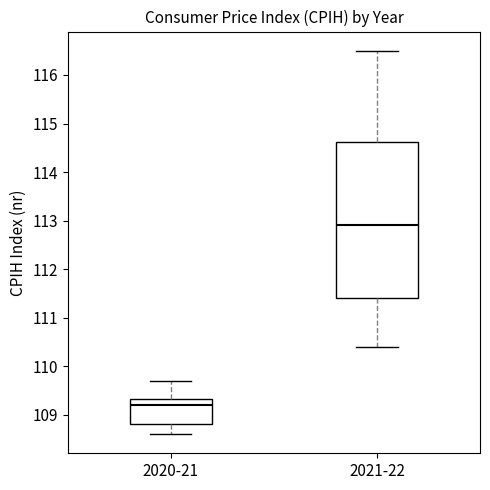

Which box is the tallest, from its lower edge to its upper edge?

2021-22